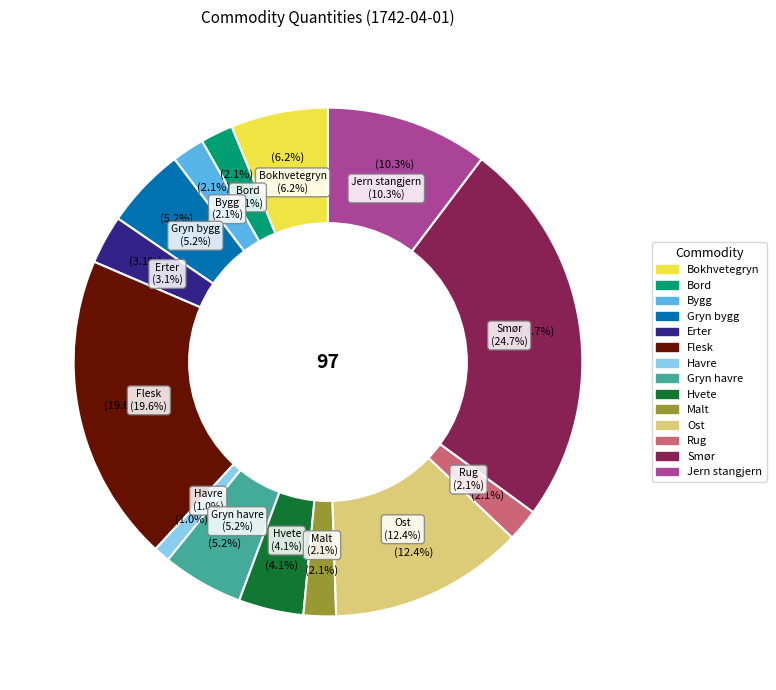

What percentage is the Bokhvetegryn slice, to the nearest percent?

6%